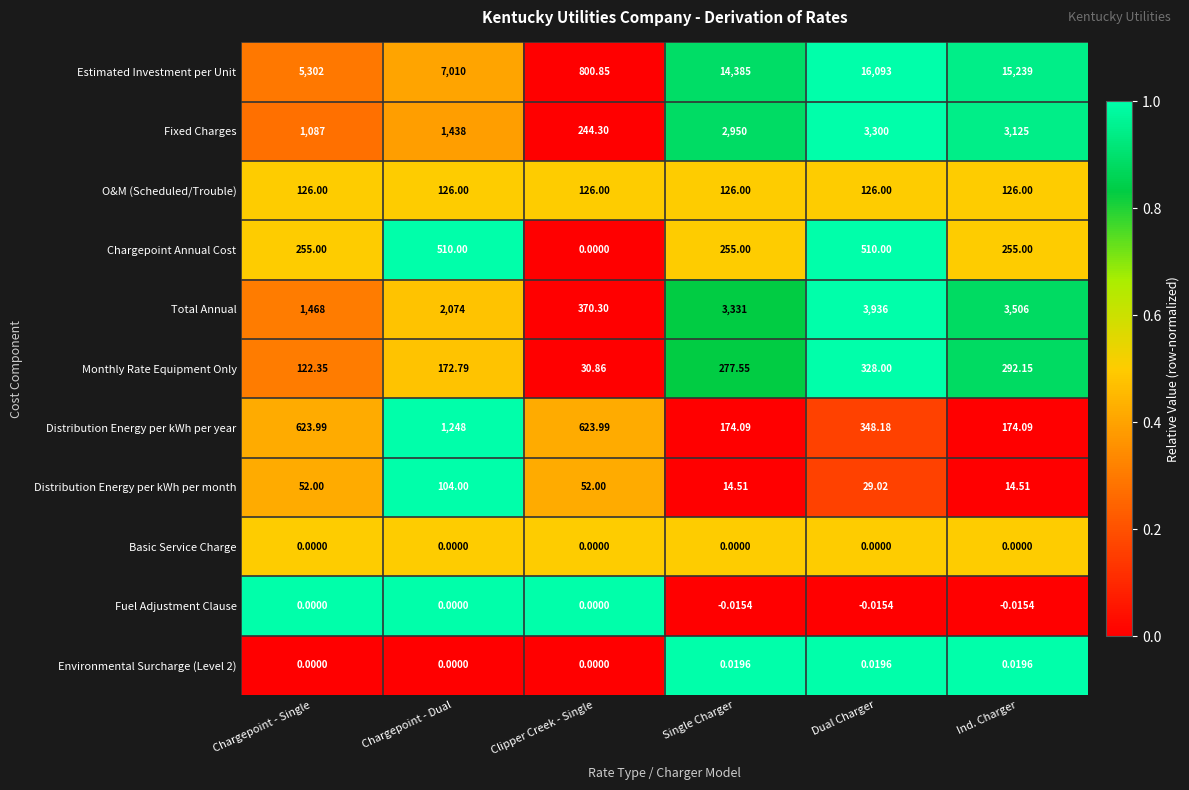

Which series has the largest range (max minus min)?

Estimated Investment per Unit